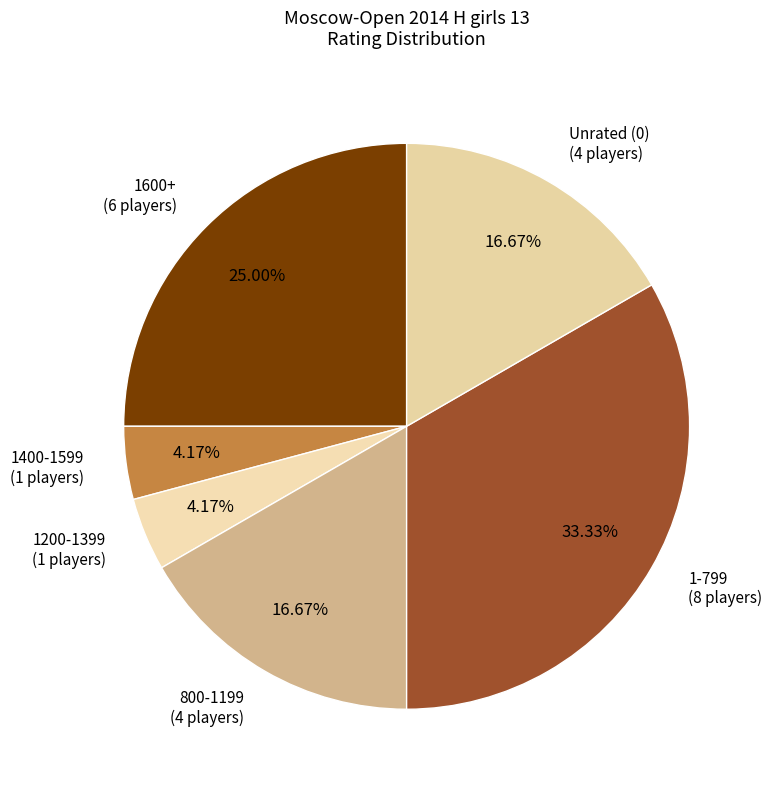

How many segments does this pie chart have?

6